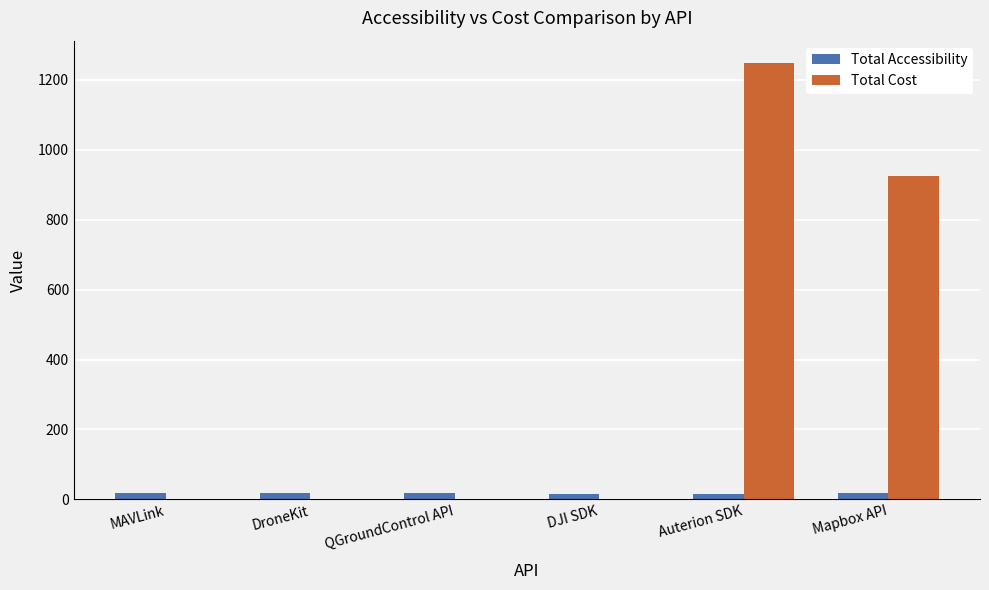

True or false: Total Cost has a value of 0 at DroneKit.

True